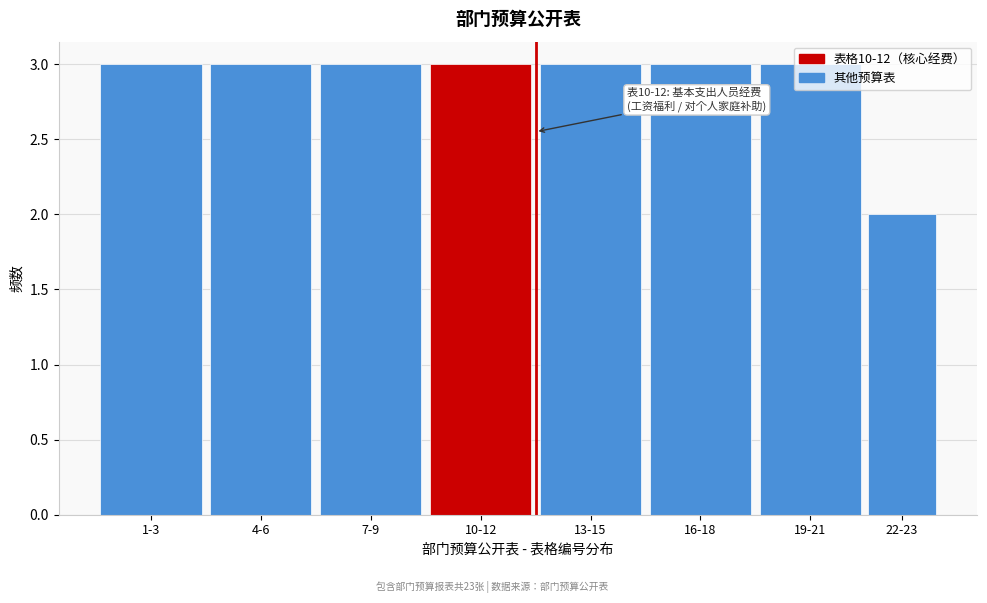

What is the value of the 8th bar from the left?

2